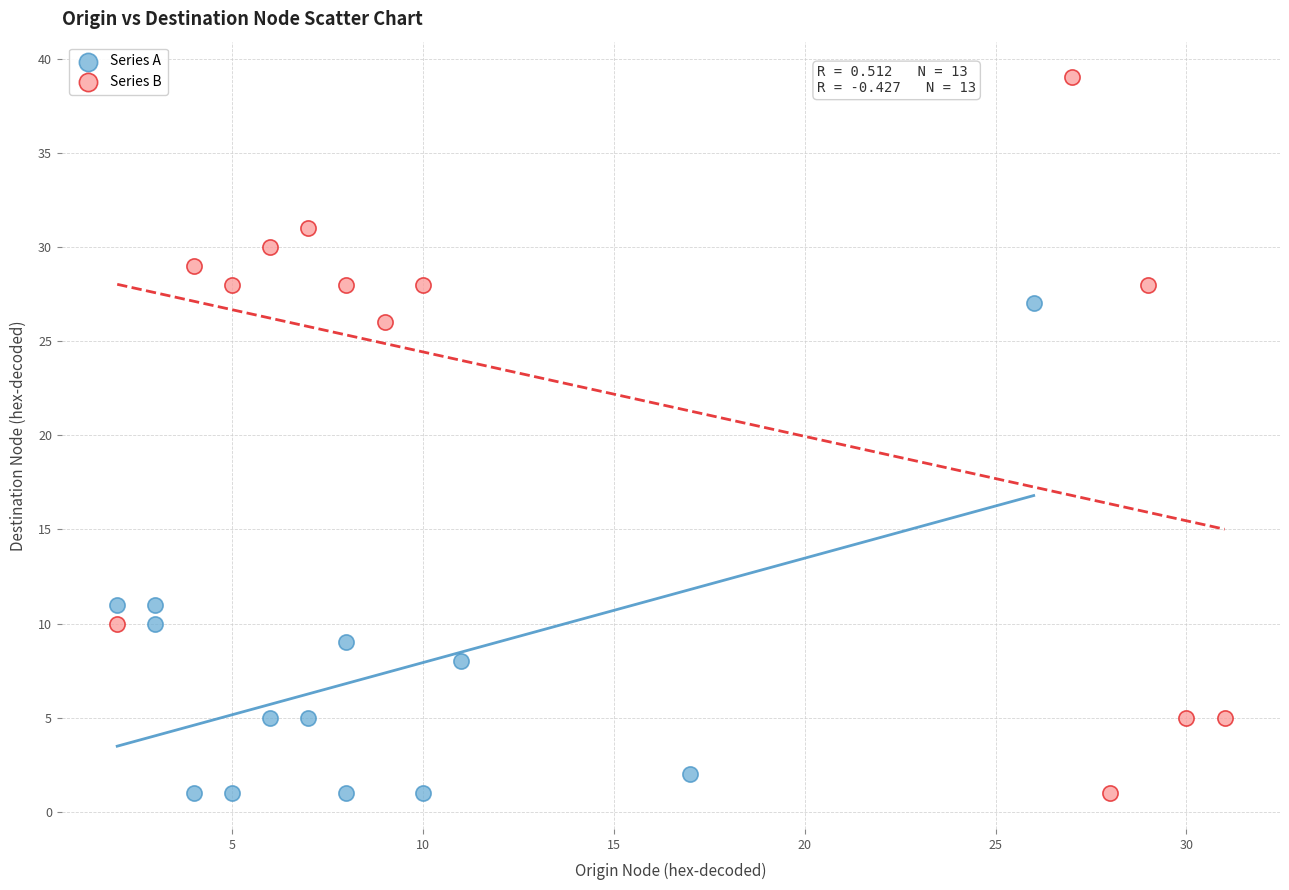

Which series contains the highest Y value?

Series B